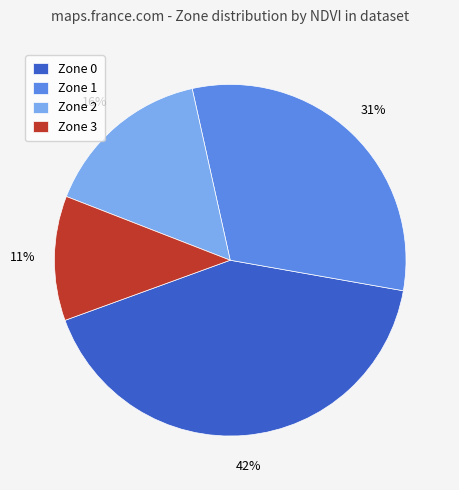

What percentage is the Zone 1 slice, to the nearest percent?

31%